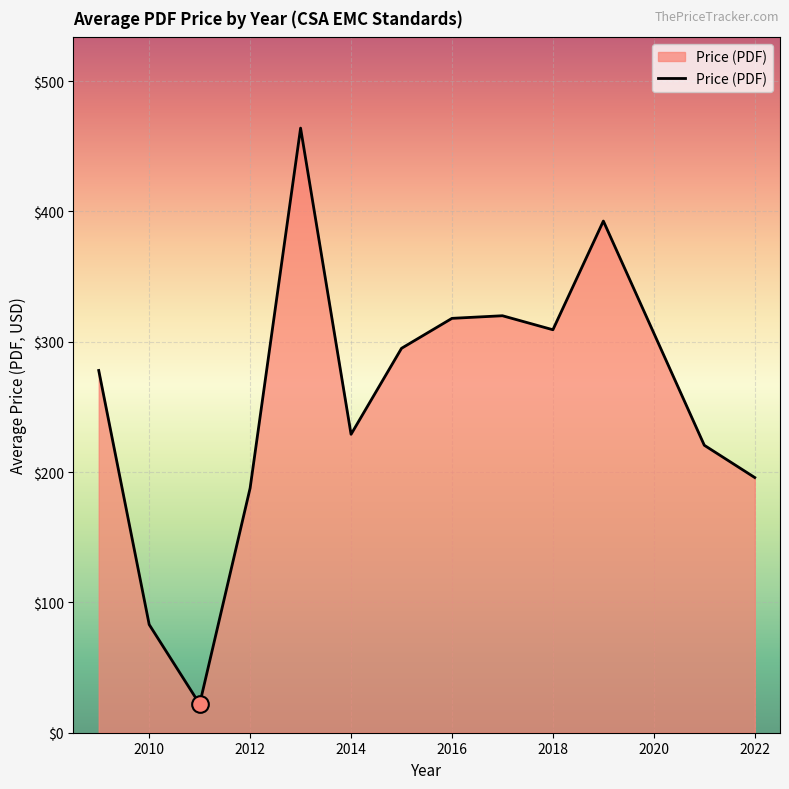

What is the greatest value displayed?

464.0